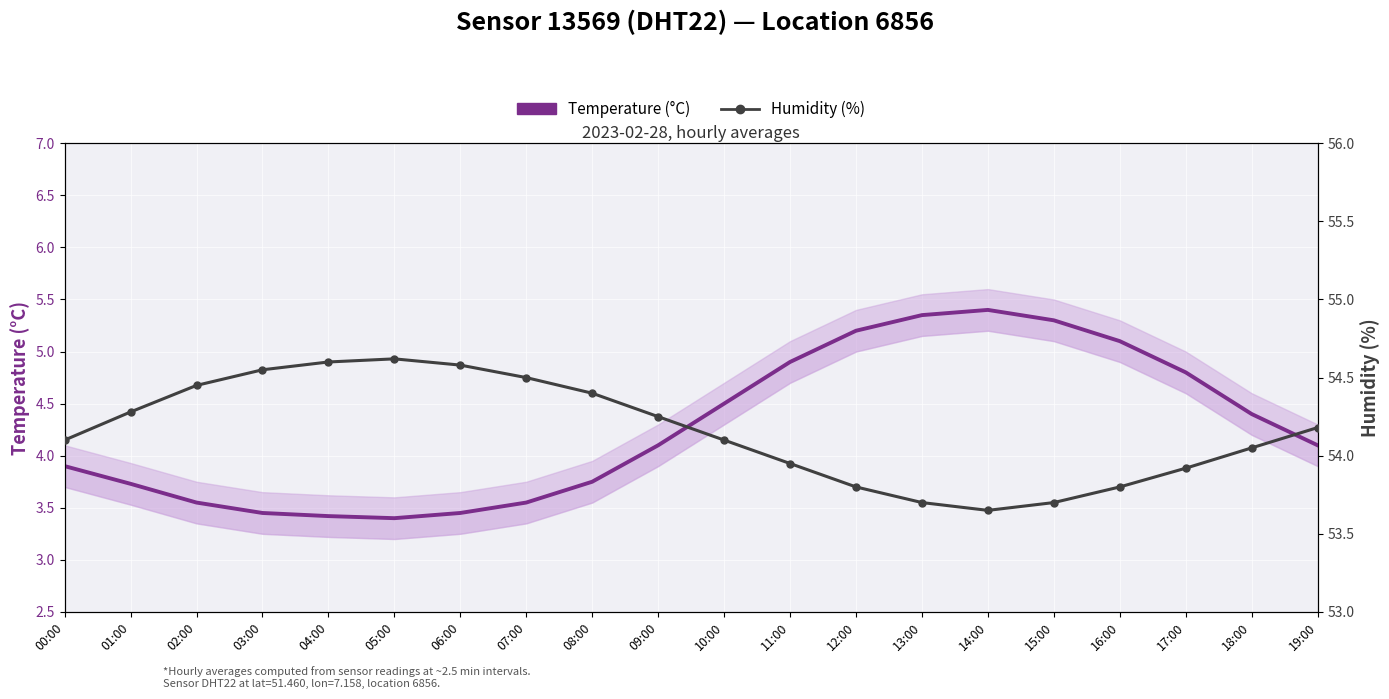

What is the maximum value for Temperature (°C)?

5.4